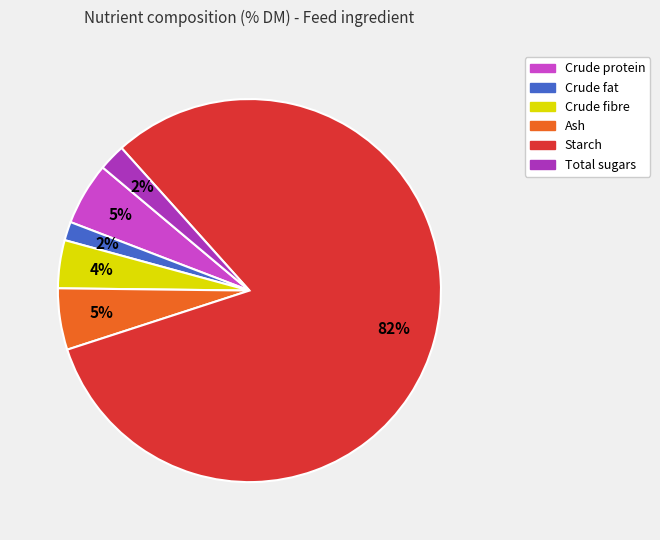

To the nearest percent, what is the combined percentage of Crude protein and Ash?

10%